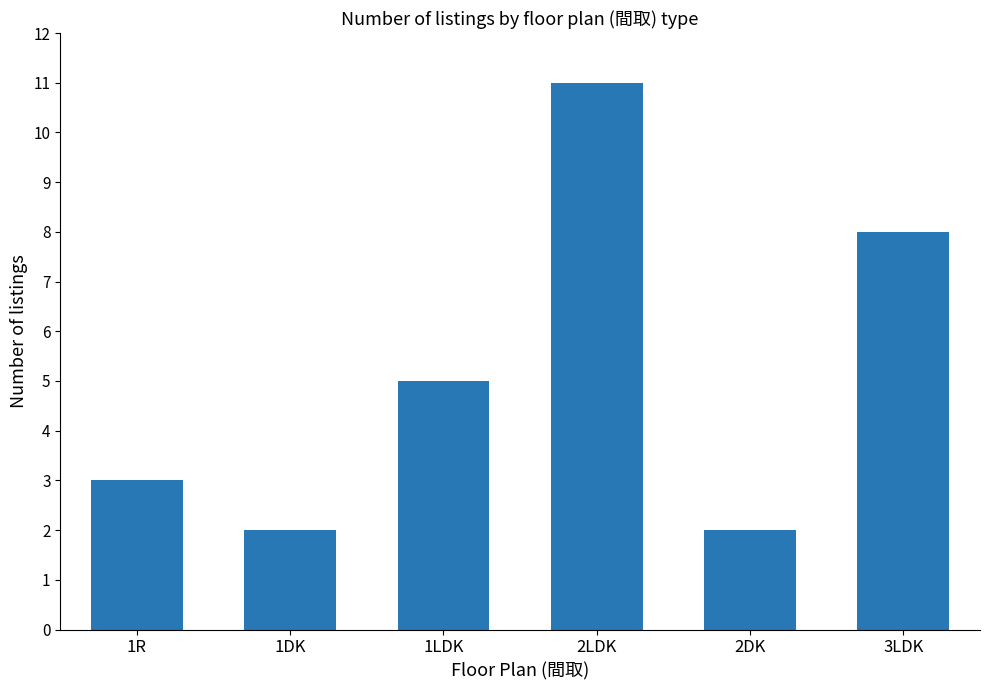

At which category does the chart reach its peak across all series?

2LDK